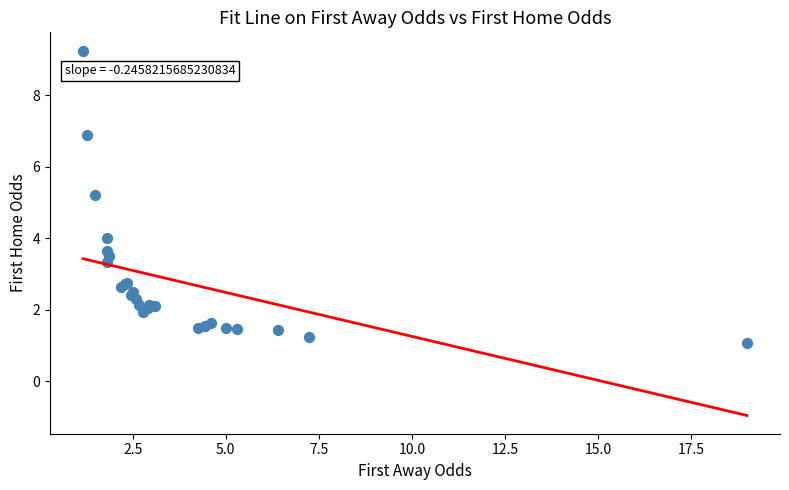

What Y value in the scatter plot is closest to 5?

5.2